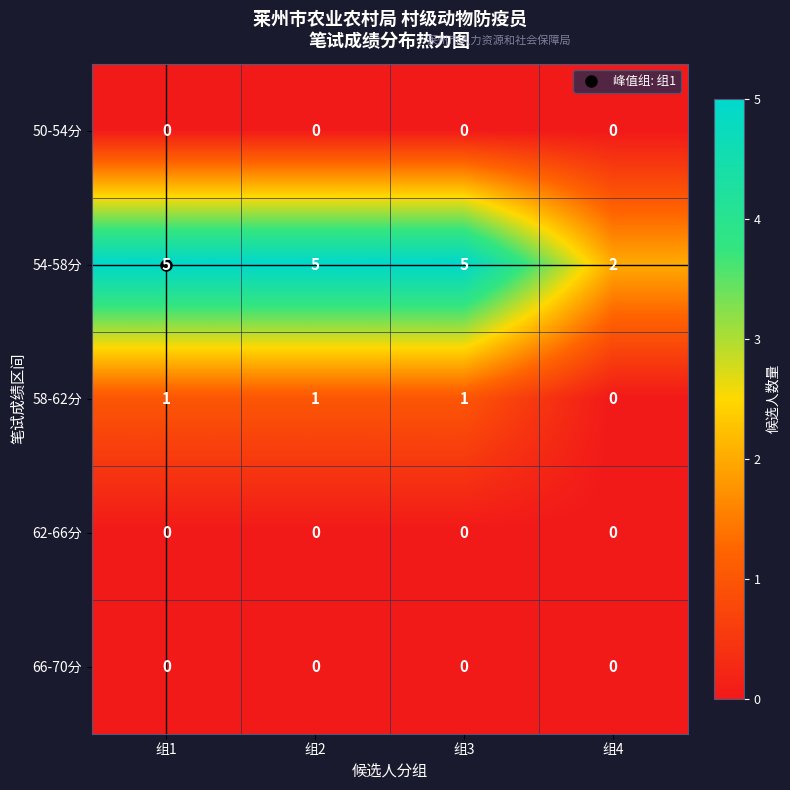

At how many categories does at least one series exceed 3?

3